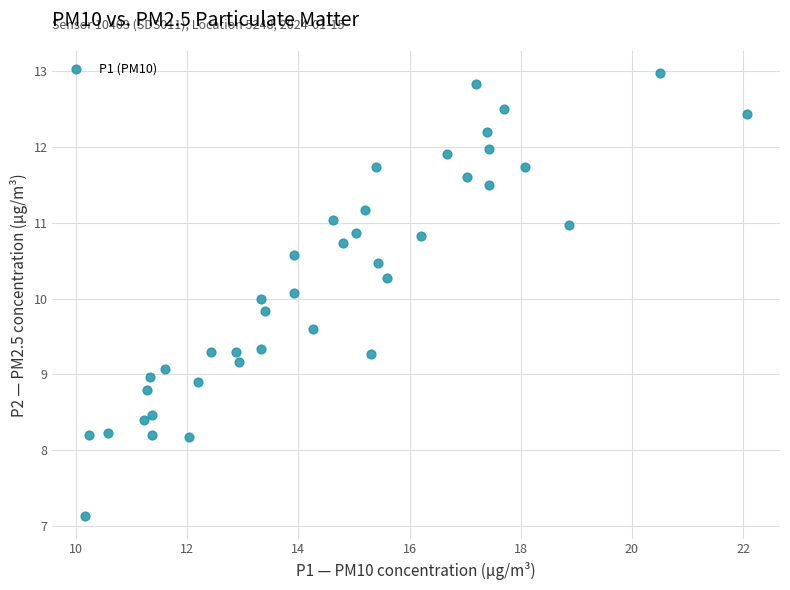

What is the range of Y values (max minus min)?

5.8